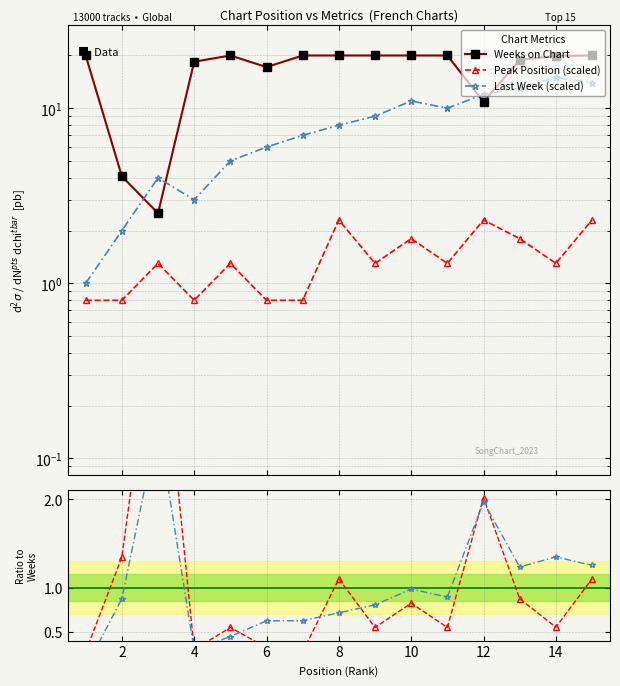

What is the value of the Last Week point at the 15th from the left?

14.0